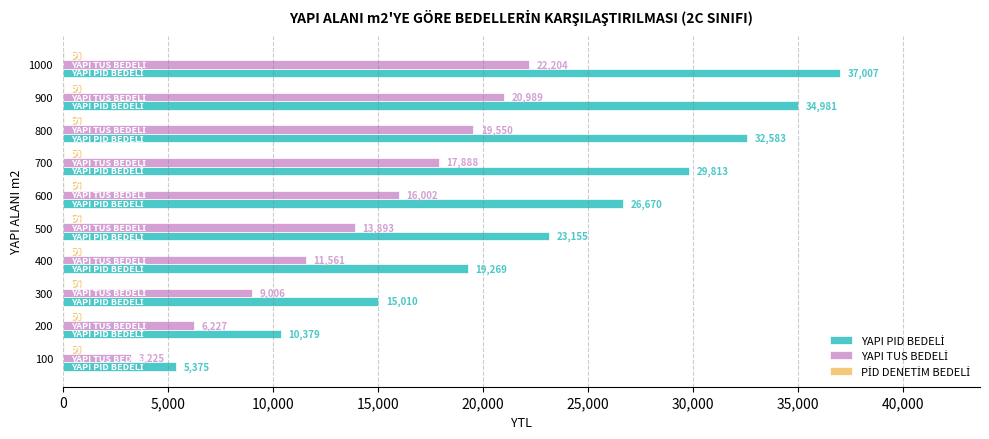

At which category is the sum across all series the highest?

1000